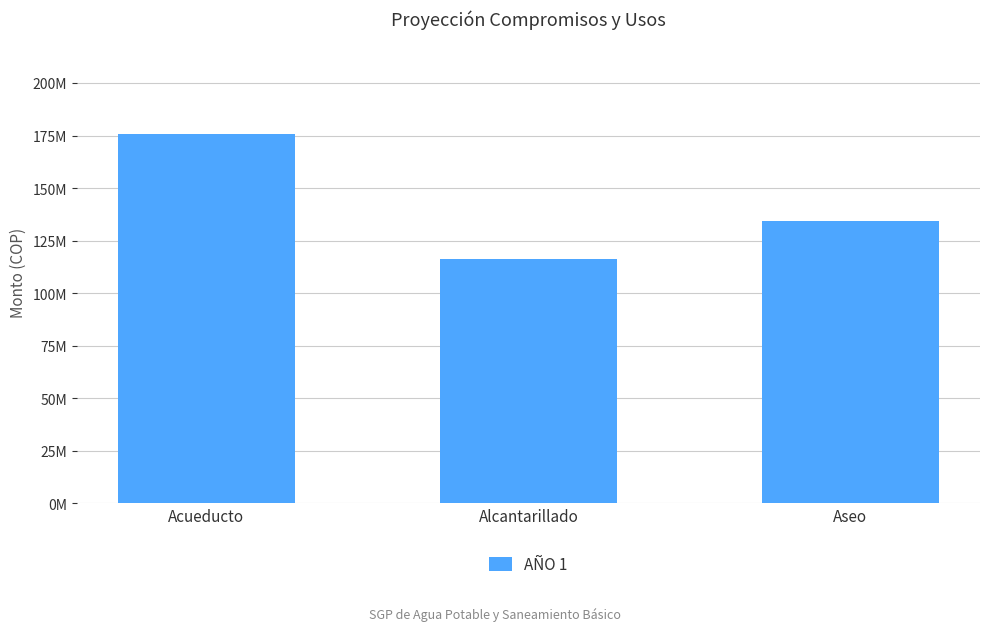

What is the change in value from Alcantarillado to Aseo?

+17753333